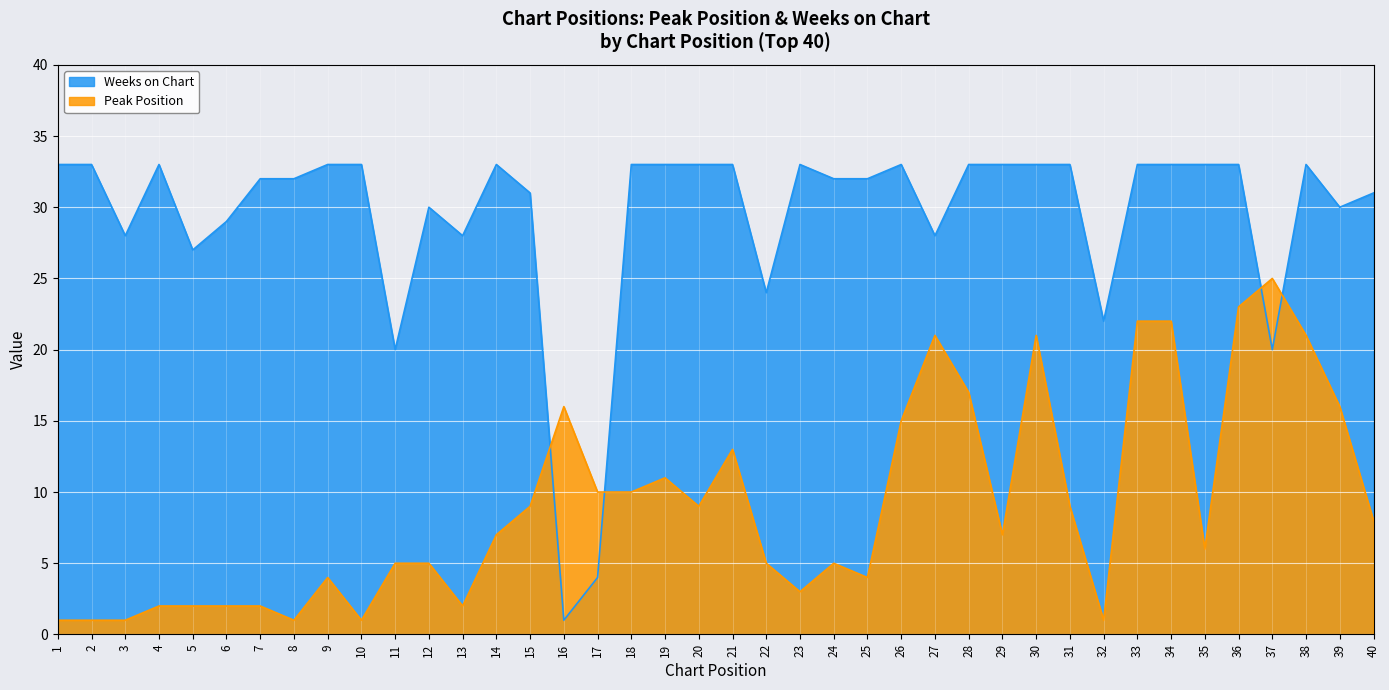

Where is the first local minimum for Peak Position?

8